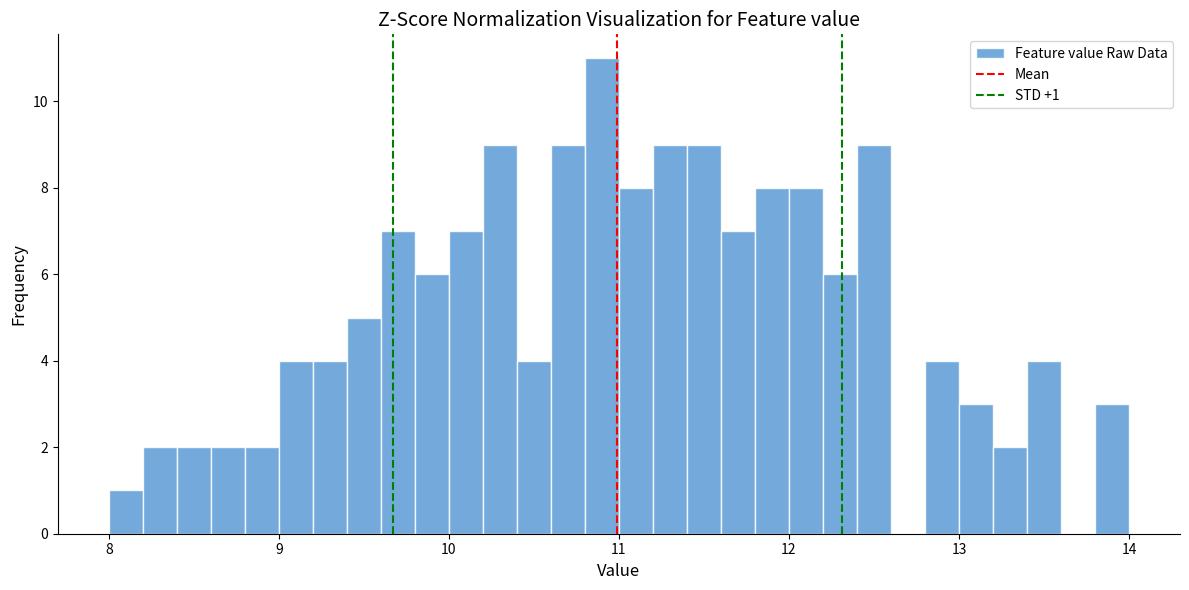

Around what value on the x-axis is the tallest bar? Give the approximate position of its centre, as read against the axis.

10.9